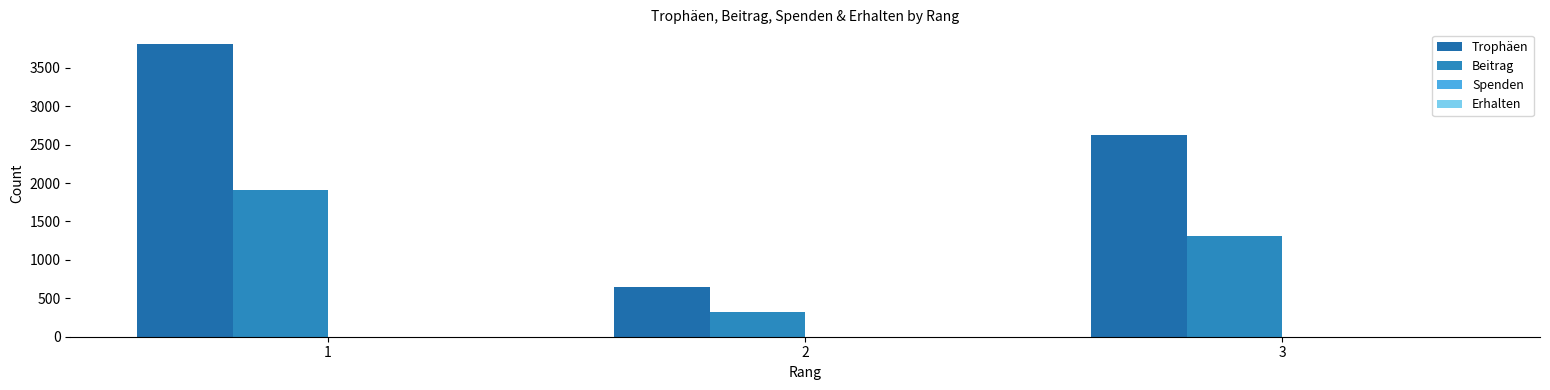

Count the number of data series in this chart.

2